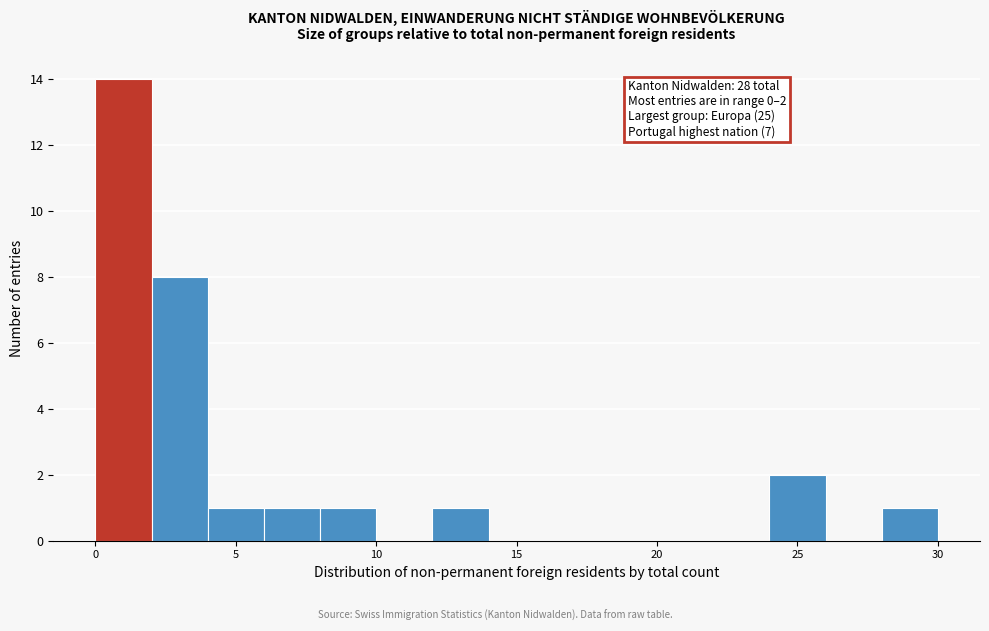

Which range on the x-axis has the tallest bar?

0 to 2